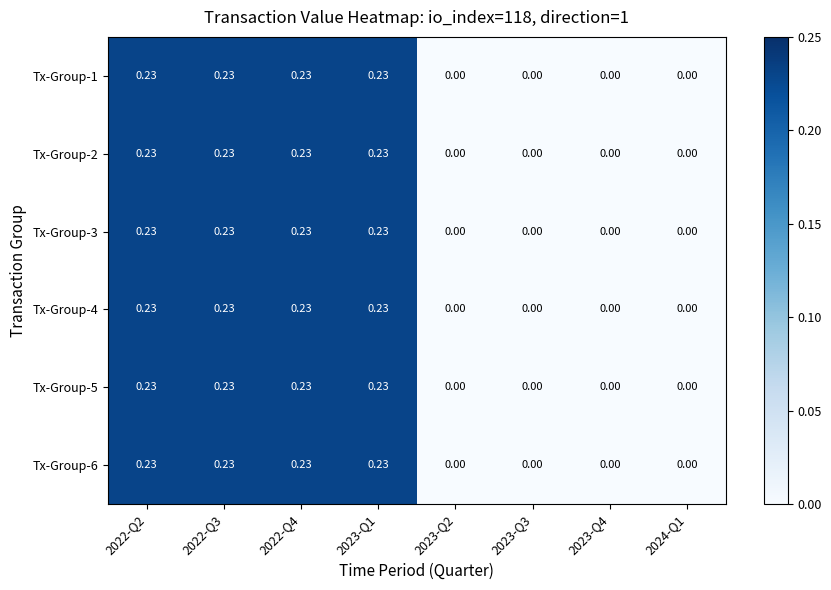

At which category is the sum across all series the highest?

2022-Q2